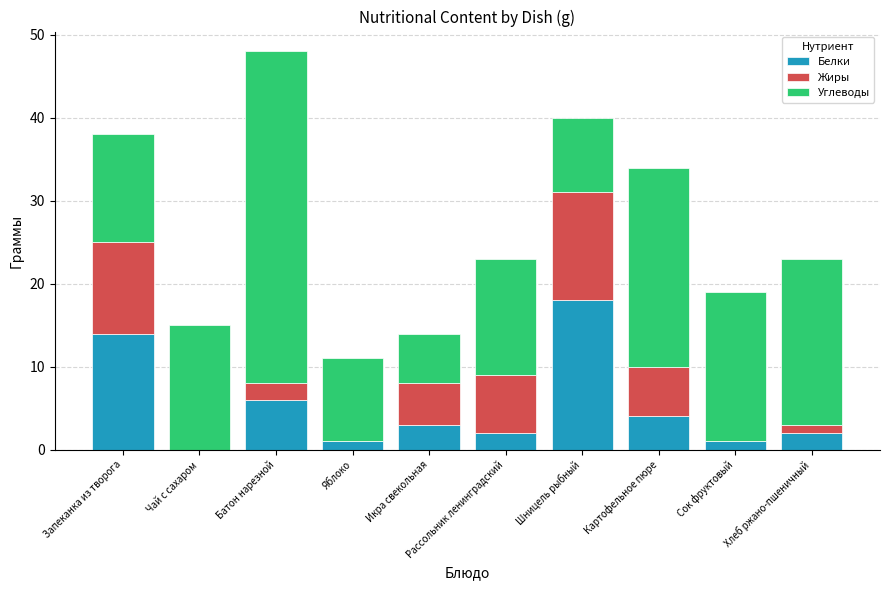

At which category is the sum across all series the highest?

Батон нарезной